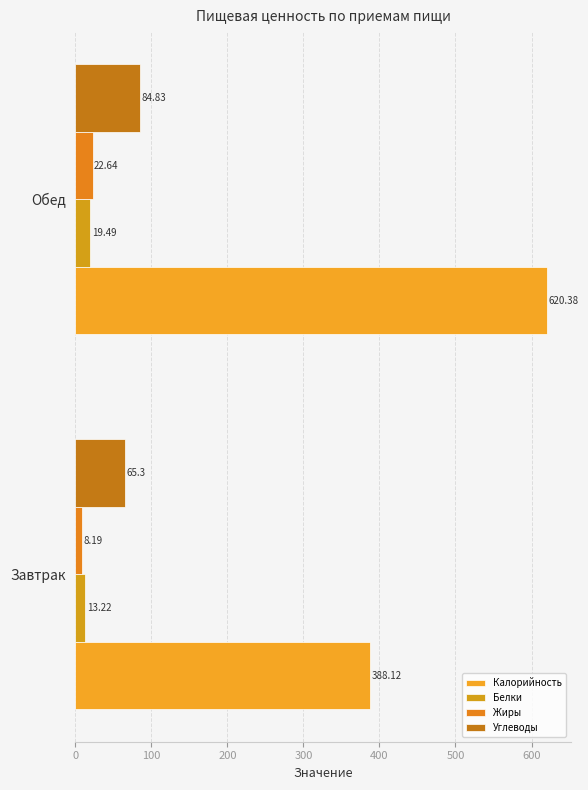

How many data points in Калорийность are above 620?

1